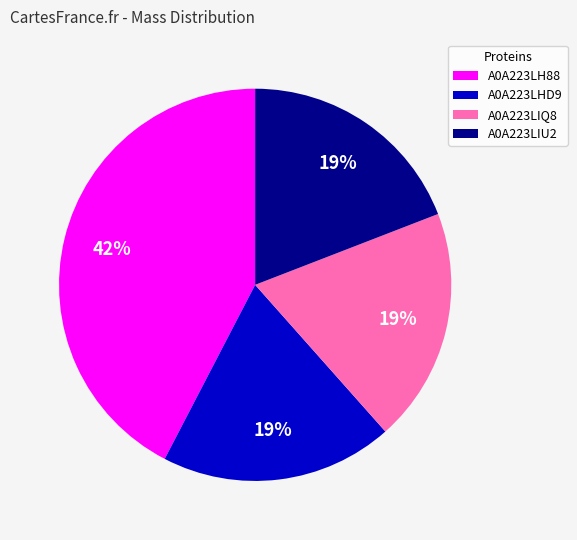

Does A0A223LIQ8 account for over 50% of the chart?

No